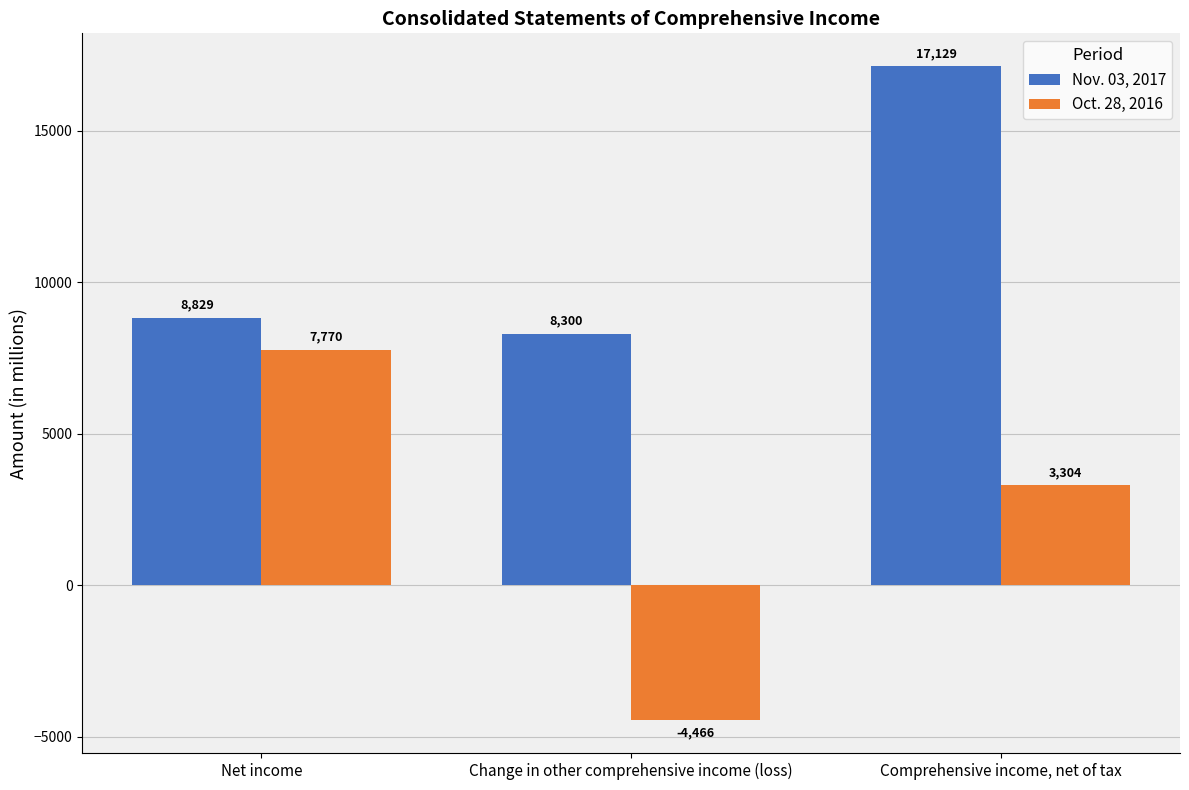

Where is Nov. 03, 2017 nearest to the value 12714?

Net income